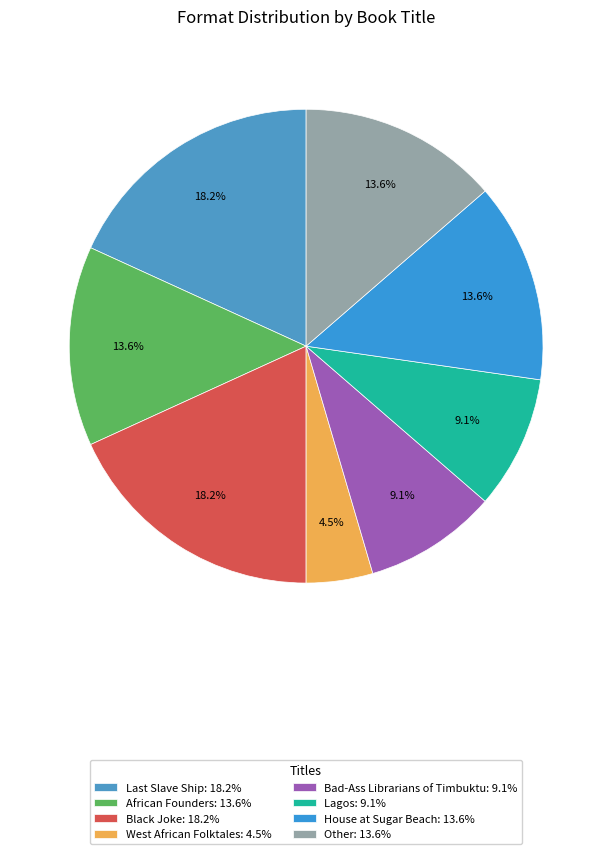

Does Lagos account for over 50% of the chart?

No